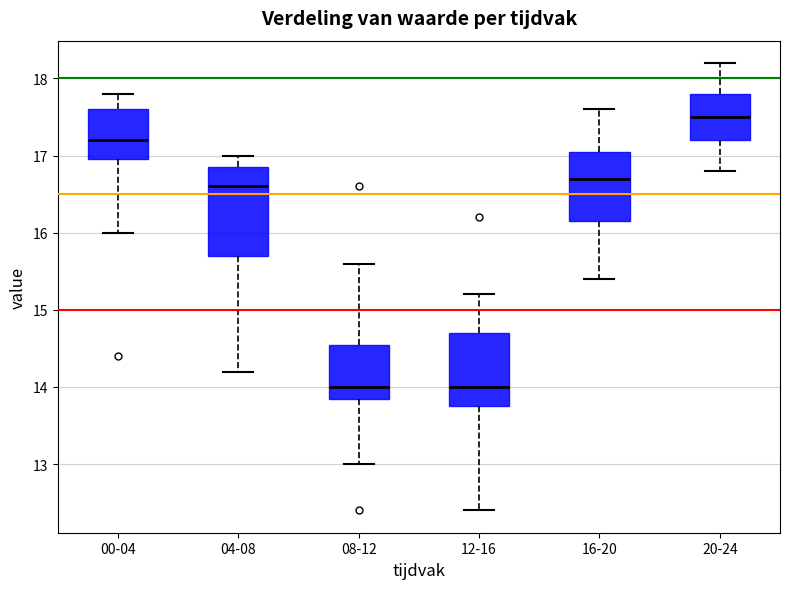

Where does the lower whisker of the box for 12-16 end on the y-axis? The values are not printed on the chart, so give them approximately, as read against the axis.

12.4